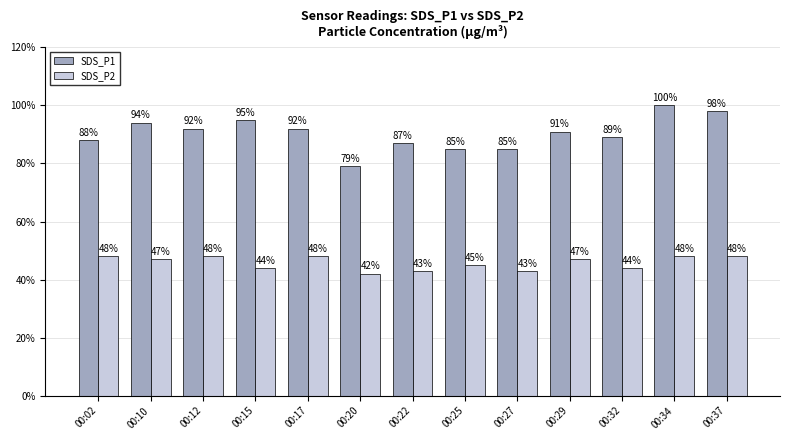

What is the greatest value displayed?

100